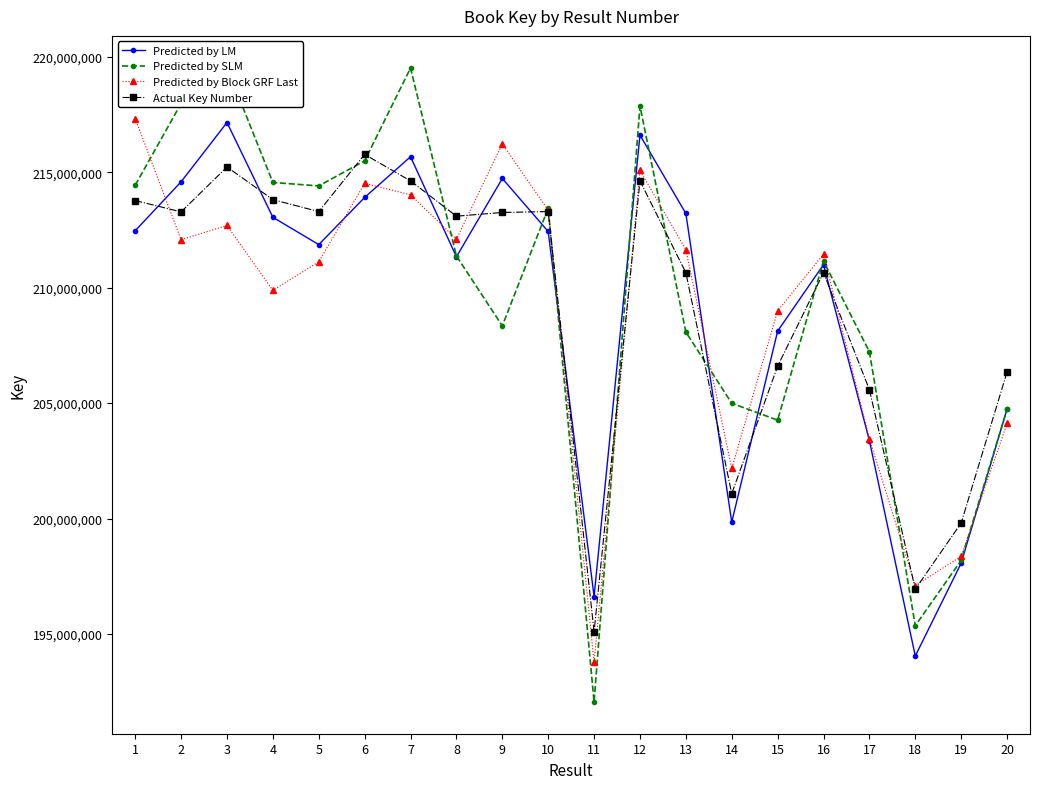

What is the difference between the Predicted by SLM values at 2 and 20?

13245576